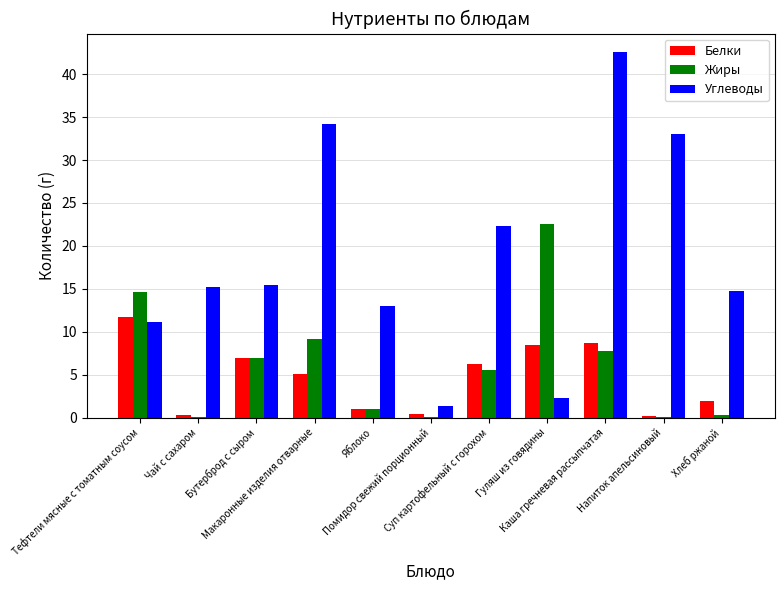

What is the greatest value displayed?

42.6